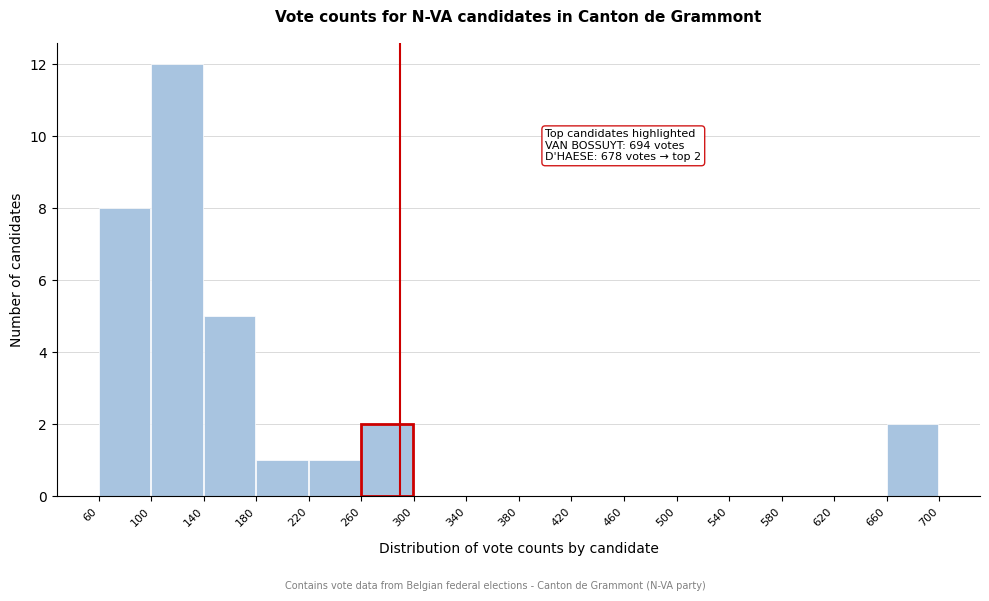

Over which range of the x-axis is the bar tallest?

100 to 140